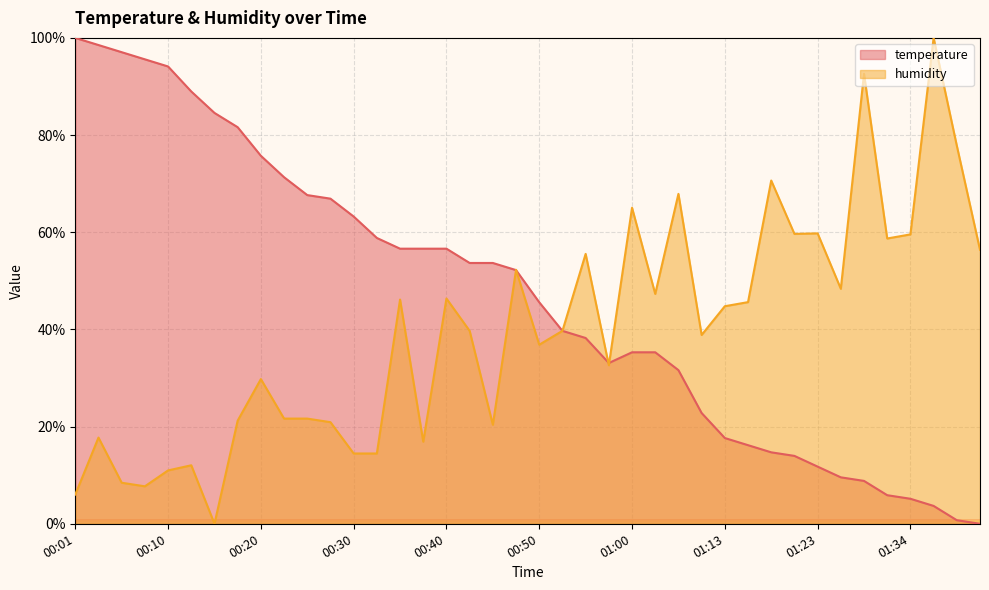

Reading left to right, transcribe all the data shown in this chart.

temperature: 00:01=100.0	00:03=98.5	00:05=97.1	00:08=95.6	00:10=94.1	00:13=89.0	00:15=84.6	00:18=81.6	00:20=75.7	00:23=71.3	00:25=67.6	00:28=66.9	00:30=63.2	00:32=58.8	00:35=56.6	00:37=56.6	00:40=56.6	00:42=53.7	00:45=53.7	00:47=52.2	00:50=45.6	00:52=39.7	00:55=38.2	00:57=33.1	01:00=35.3	01:02=35.3	01:04=31.6	01:10=22.8	01:13=17.6	01:16=16.2	01:18=14.7	01:21=14.0	01:23=11.8	01:26=9.6	01:29=8.8	01:31=5.9	01:34=5.1	01:36=3.7	01:39=0.7	01:41=0.0
humidity: 00:01=6.0	00:03=17.7	00:05=8.4	00:08=7.7	00:10=11.0	00:13=12.0	00:15=0.0	00:18=21.2	00:20=29.8	00:23=21.6	00:25=21.6	00:28=20.9	00:30=14.5	00:32=14.5	00:35=46.1	00:37=16.9	00:40=46.4	00:42=39.7	00:45=20.4	00:47=52.3	00:50=36.9	00:52=39.7	00:55=55.5	00:57=32.6	01:00=65.0	01:02=47.3	01:04=67.9	01:10=38.9	01:13=44.8	01:16=45.6	01:18=70.6	01:21=59.7	01:23=59.8	01:26=48.4	01:29=92.6	01:31=58.7	01:34=59.6	01:36=100.0	01:39=77.8	01:41=56.4